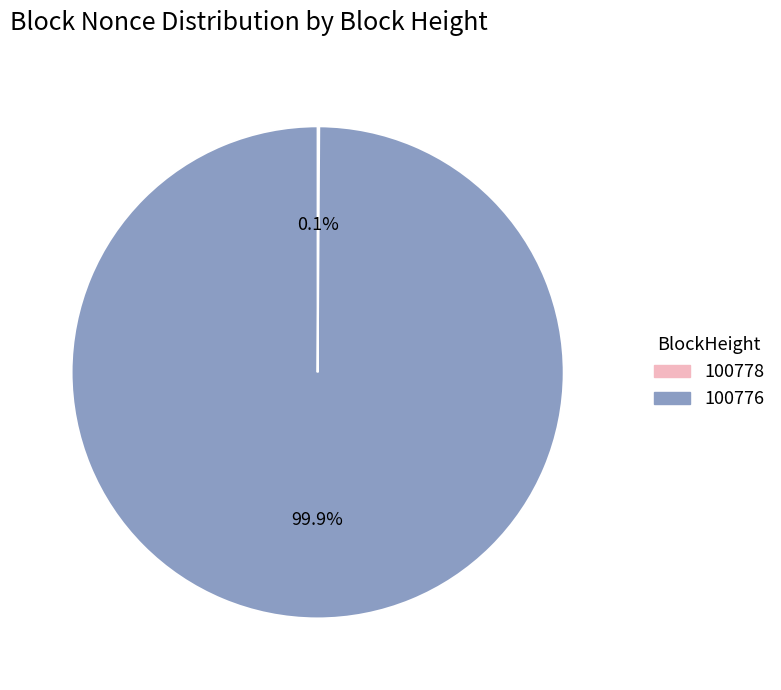

To the nearest percent, what portion does 100776 represent?

100%